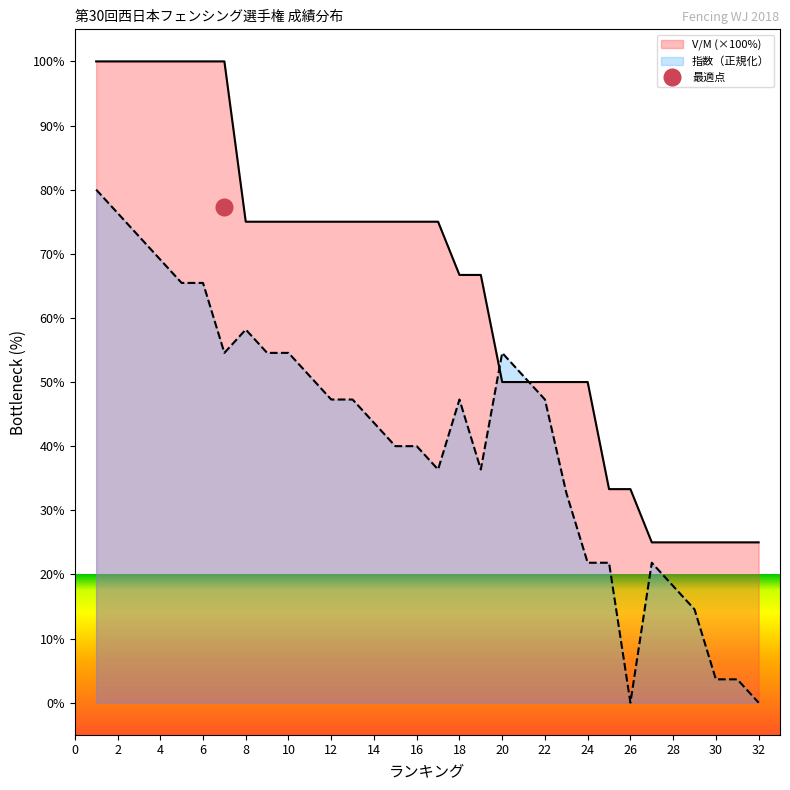

Rank the categories by 指数 value from lowest to highest.

26, 32, 30, 31, 29, 28, 24, 25, 27, 23, 17, 19, 15, 16, 14, 12, 13, 18, 22, 11, 21, 7, 9, 10, 20, 8, 5, 6, 4, 3, 2, 1